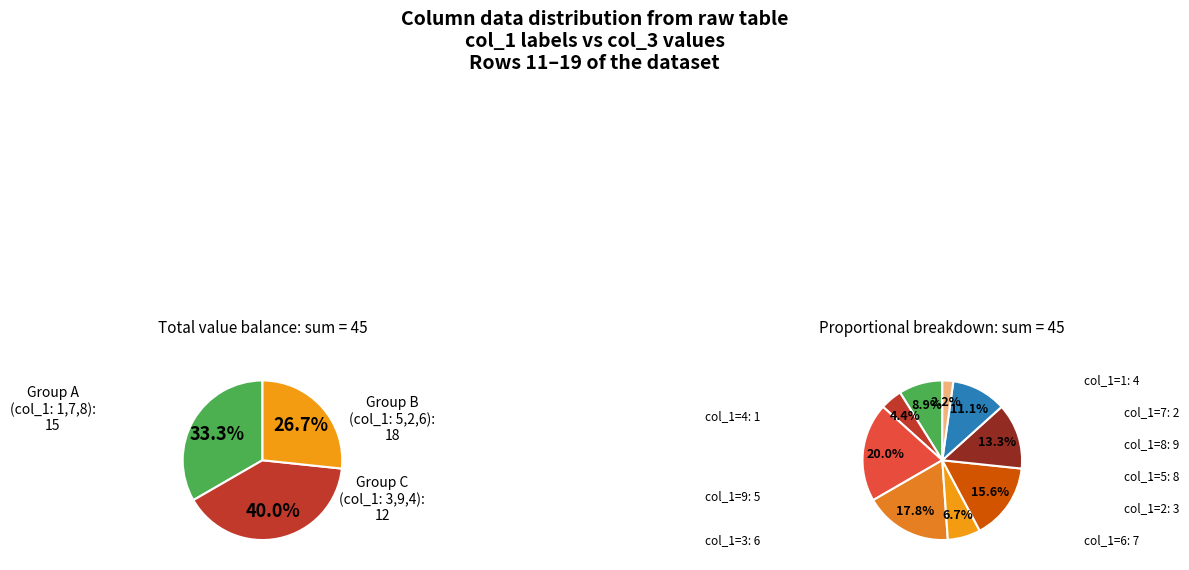

What is the change in value from 2 to 9?

+2